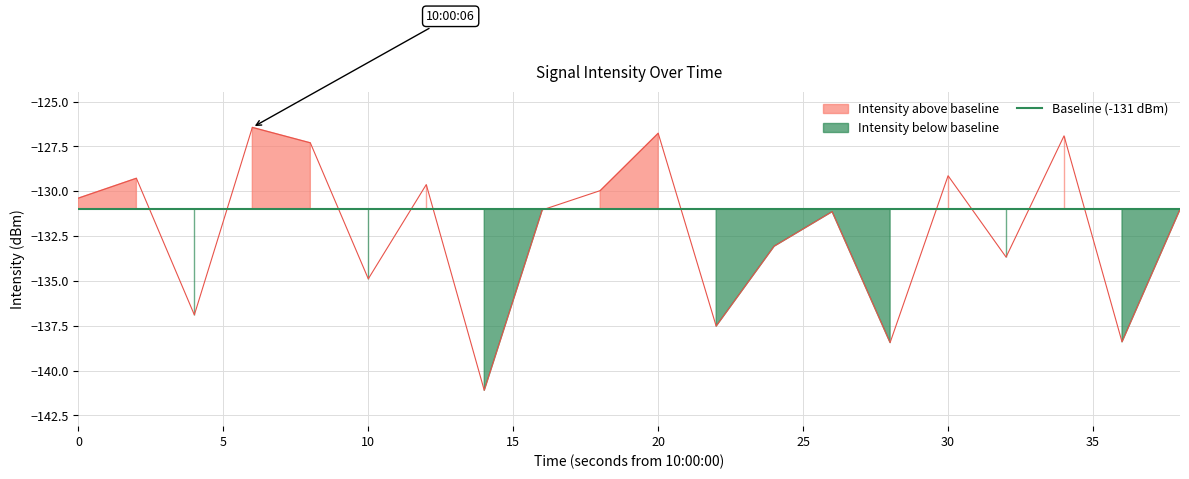

What is the difference between the maximum and minimum values?

14.7